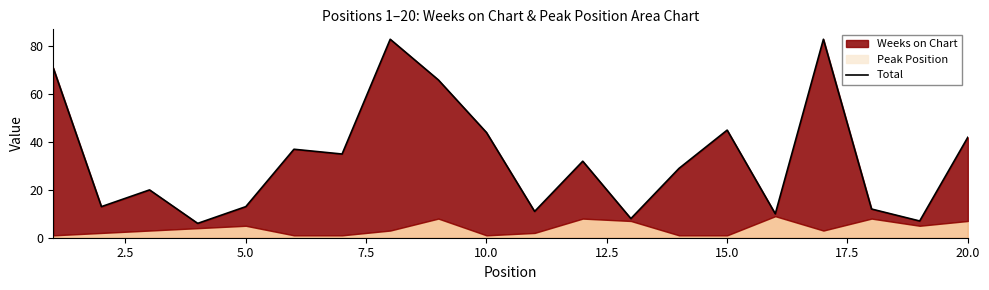

What is the average value?

33